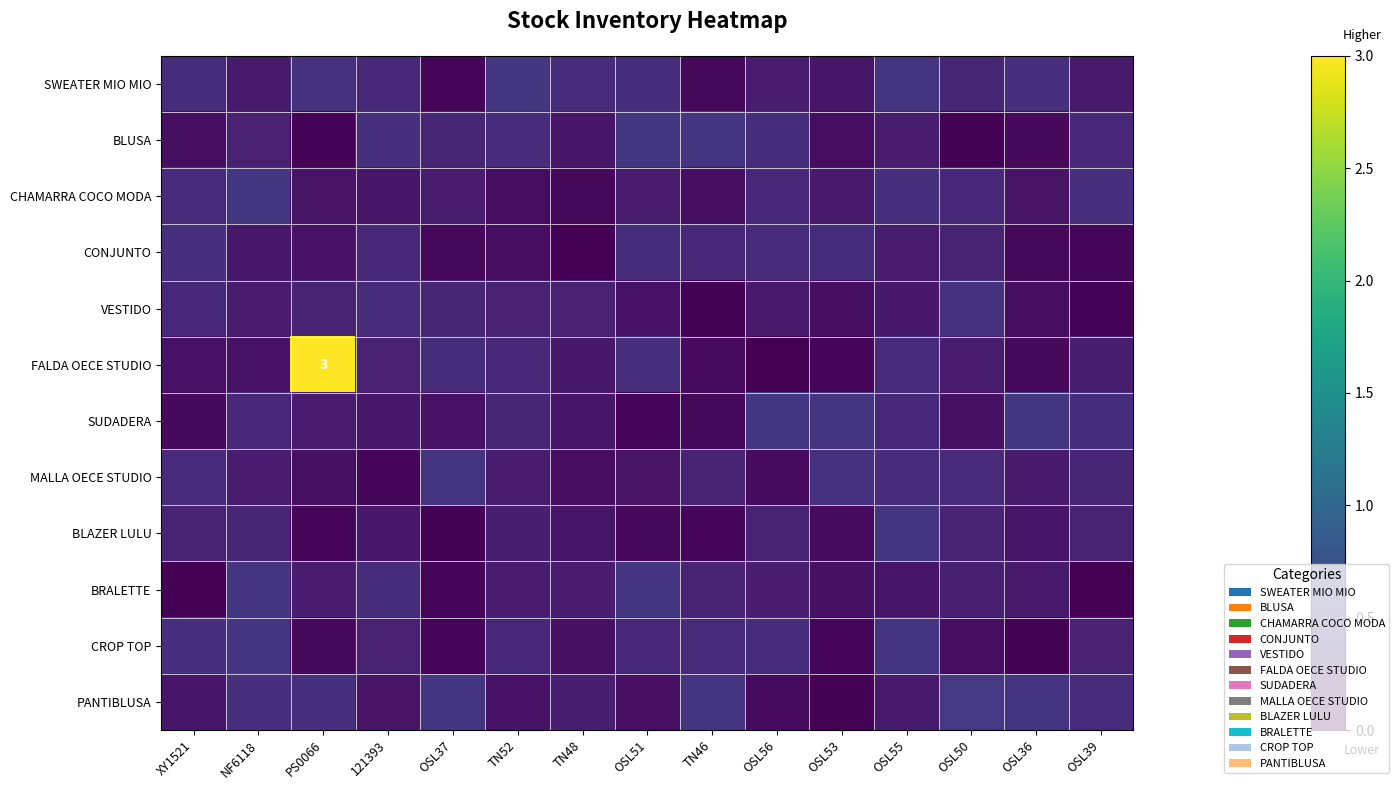

What value does the VESTIDO series have at OSL56?

0.2